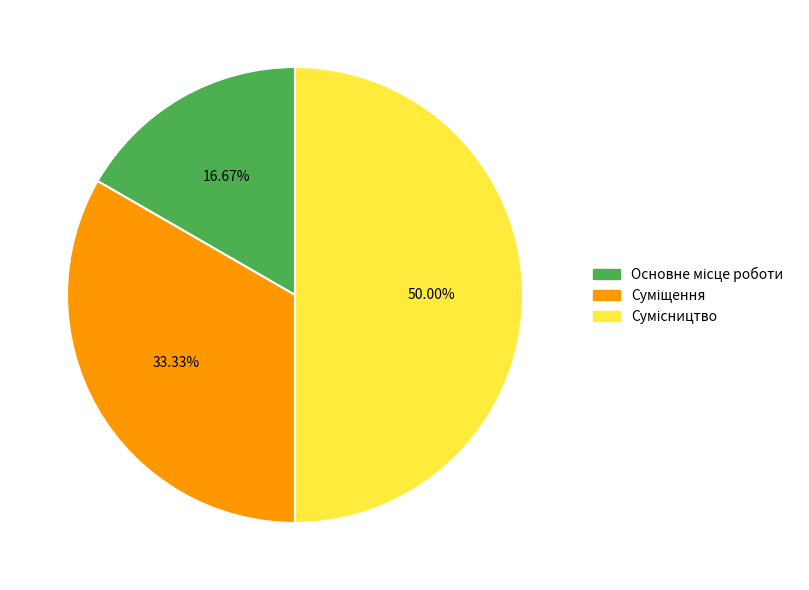

How many segments does this pie chart have?

3